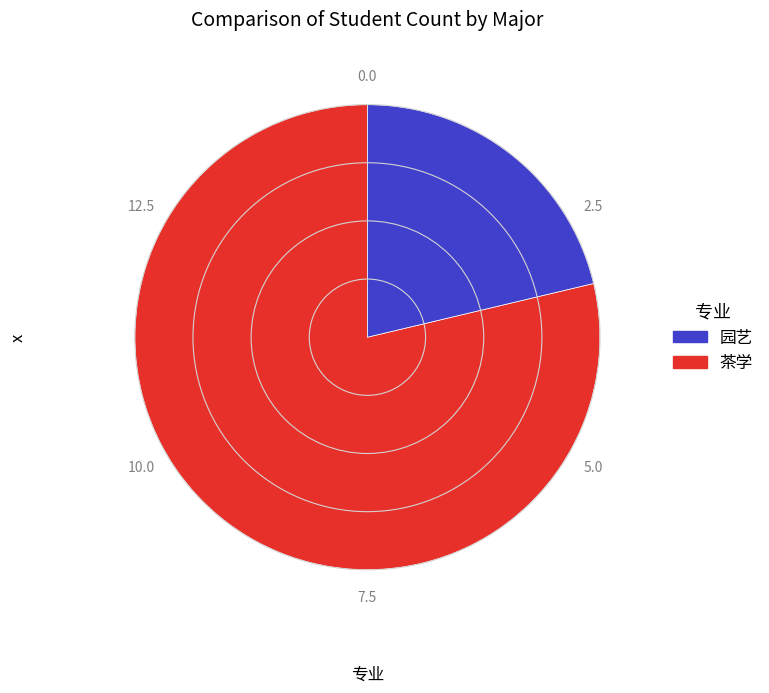

Does any single category account for the majority?

Yes